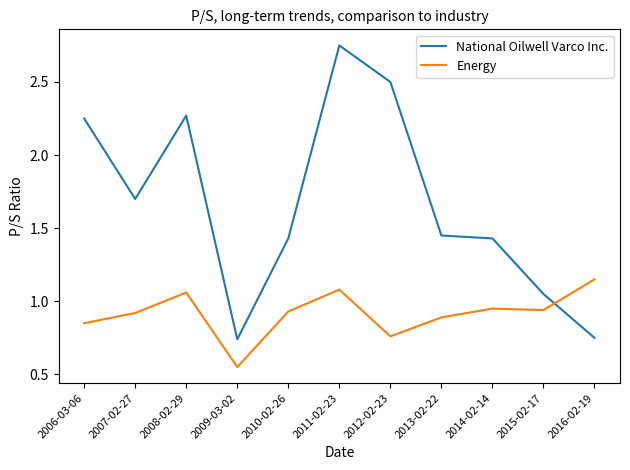

Does the chart have visible grid lines?

No